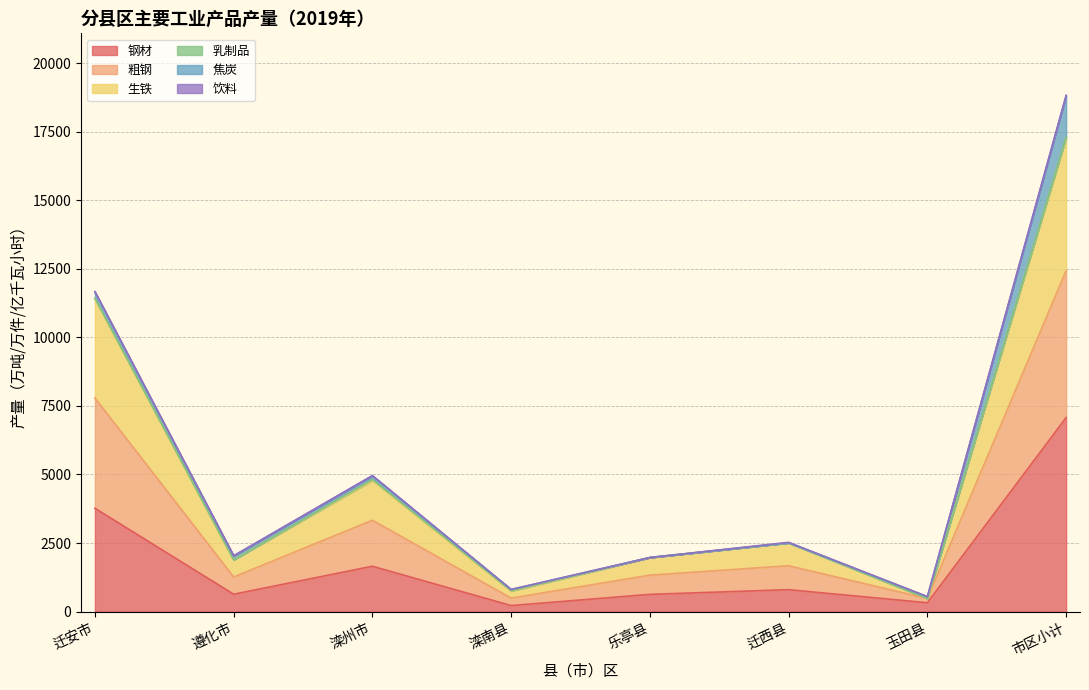

Which category has the highest value in the 钢材 series?

市区小计